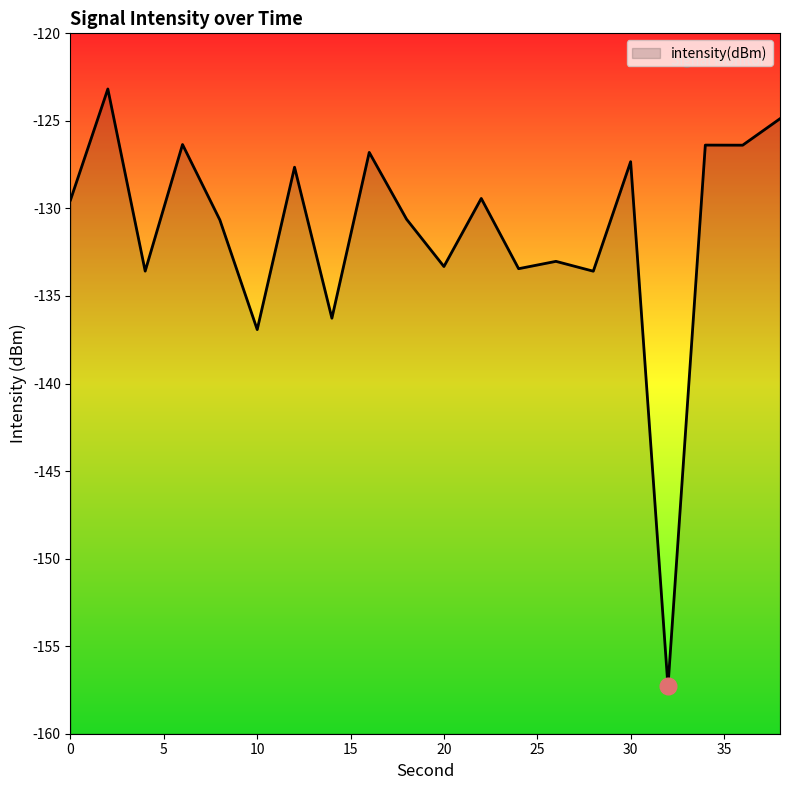

What is the value of the 16th point from the left?

-127.3